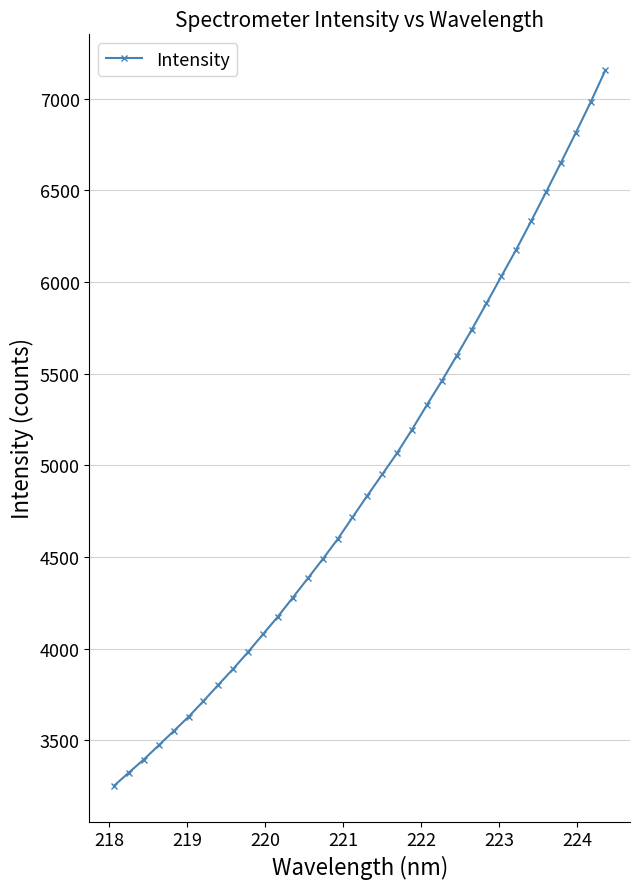

What is the sum of all values?

167417.7